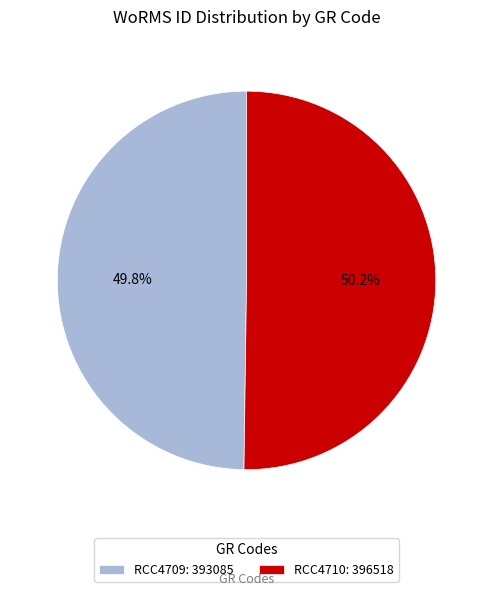

To the nearest percent, what percentage of the pie is RCC4709?

50%